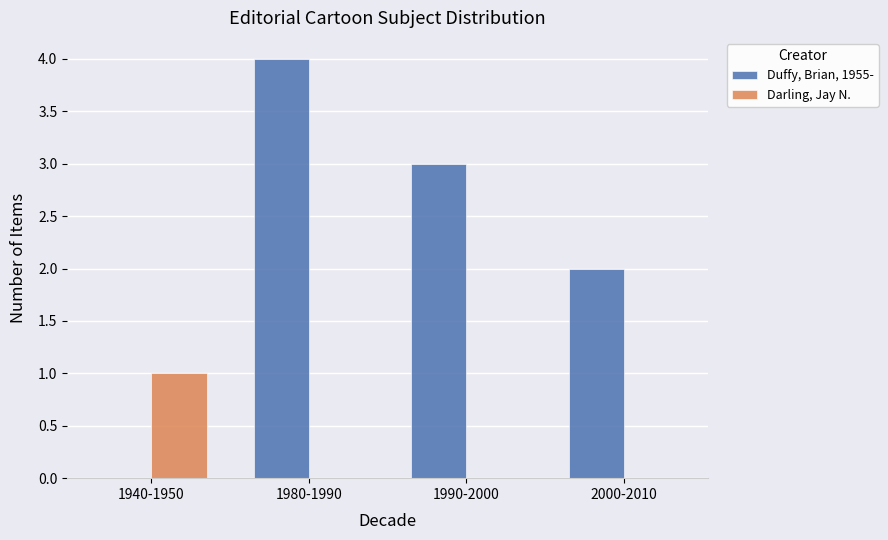

Is the value of Duffy, Brian, 1955- at 2000-2010 greater than the value of Darling, Jay N. at 2000-2010?

Yes